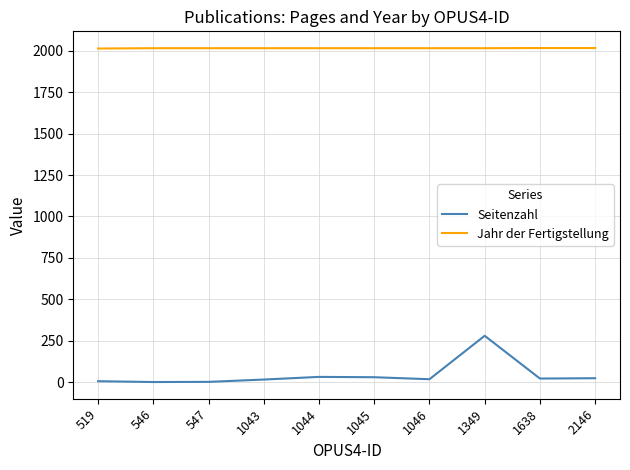

Is the value of Jahr der Fertigstellung at 1044 greater than the value of Seitenzahl at 546?

Yes